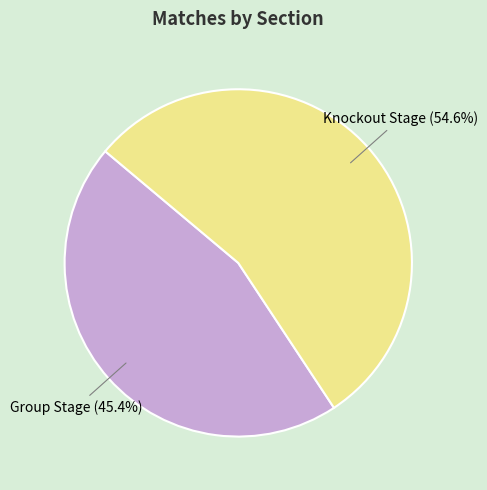

How many slices are in this pie chart?

2